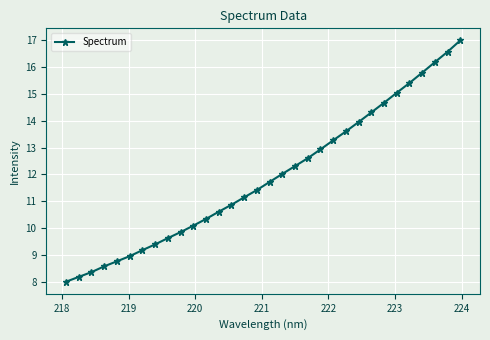

Reading left to right, list all the values displayed in this chart.

8.0	8.2	8.4	8.6	8.8	9.0	9.2	9.4	9.6	9.9	10.1	10.3	10.6	10.9	11.1	11.4	11.7	12.0	12.3	12.6	12.9	13.3	13.6	14.0	14.3	14.7	15.0	15.4	15.8	16.2	16.6	17.0